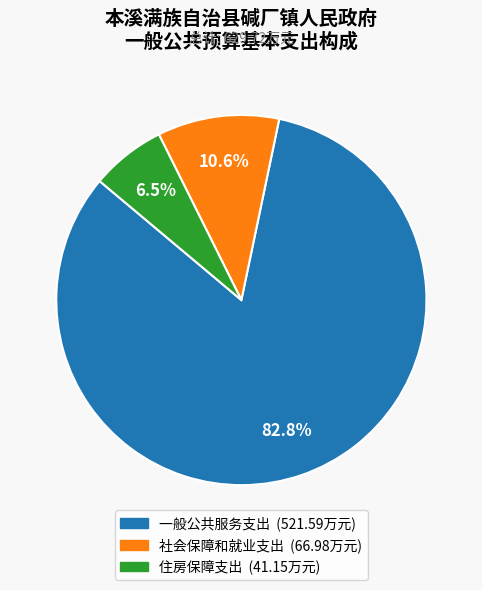

Is there any slice that represents more than half of the pie?

Yes